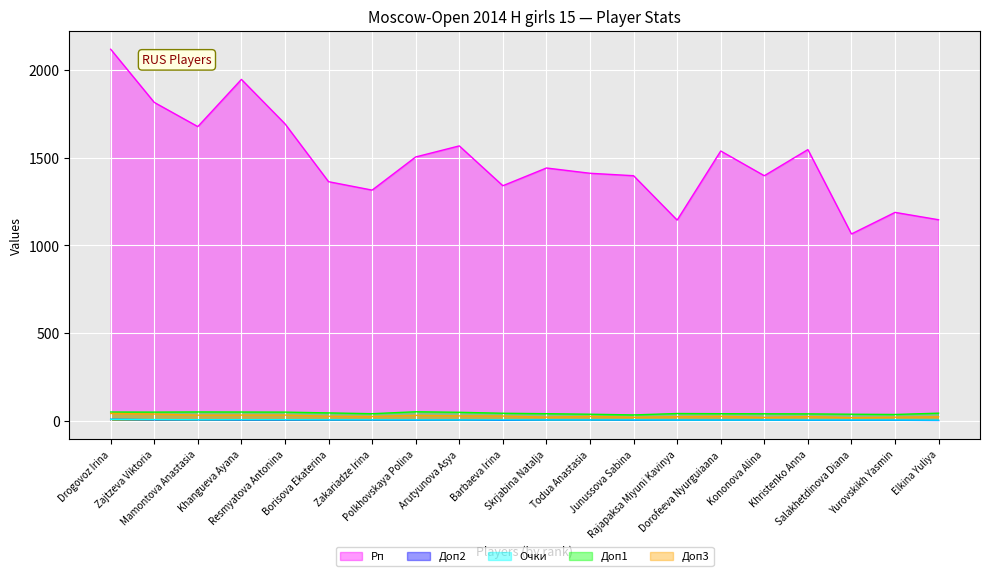

What is the smallest value displayed?

2.0